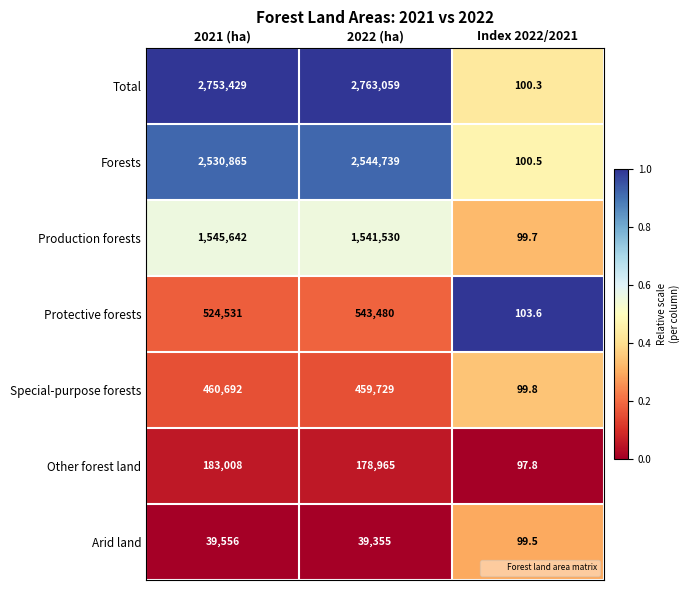

List the labels in order of Production forests value, largest first.

2021 (ha), 2022 (ha), Index 2022/2021